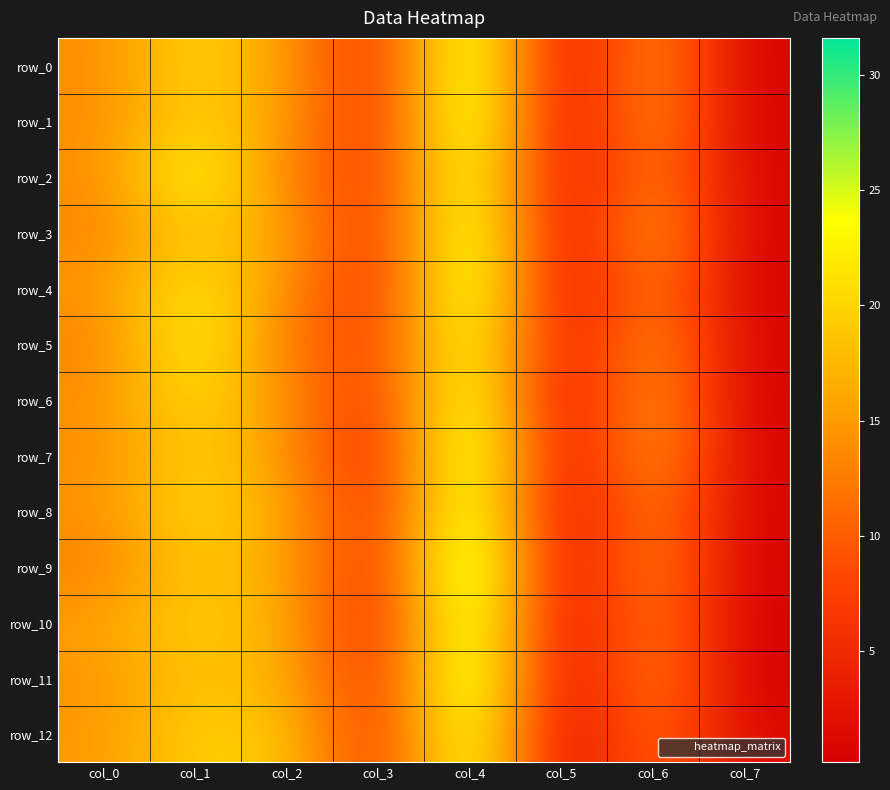

What is the average value of the row_4 series?

12.5